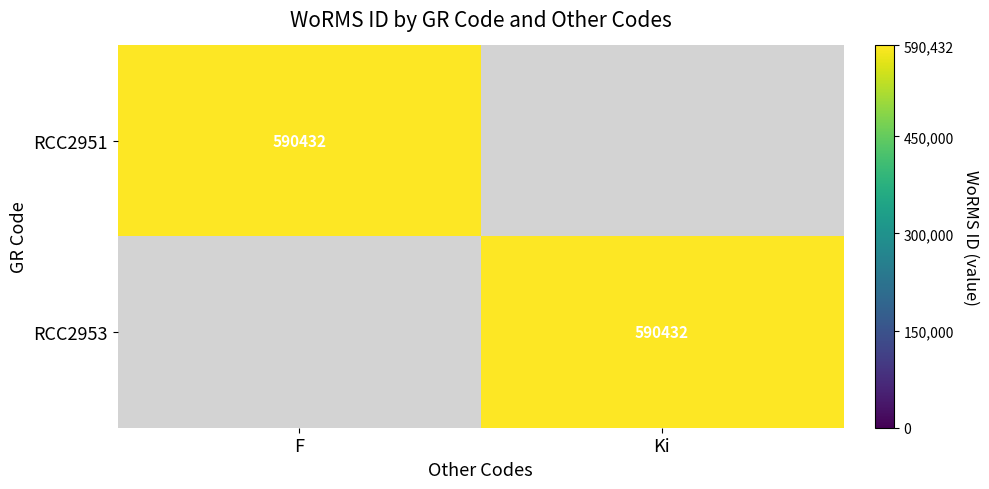

Is it true that RCC2951 equals 590432 at F?

True